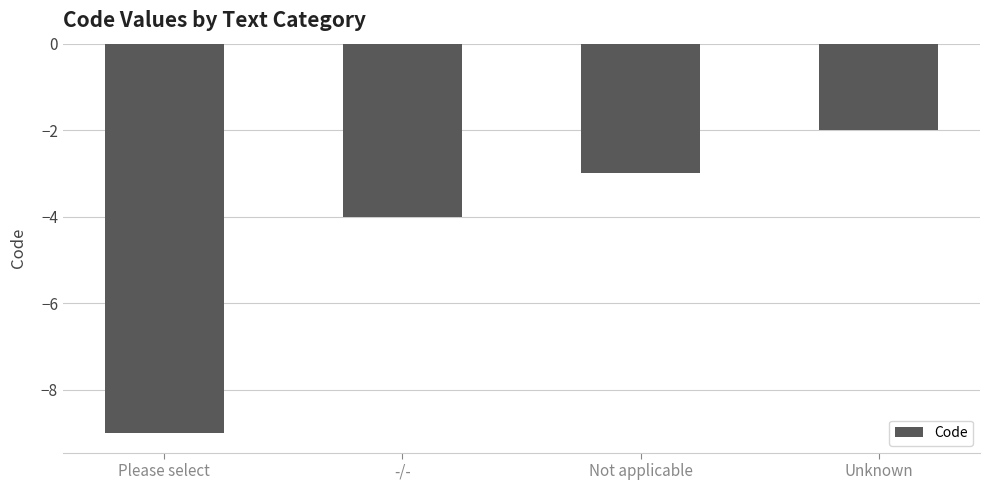

What is the difference between the second highest and minimum values?

6